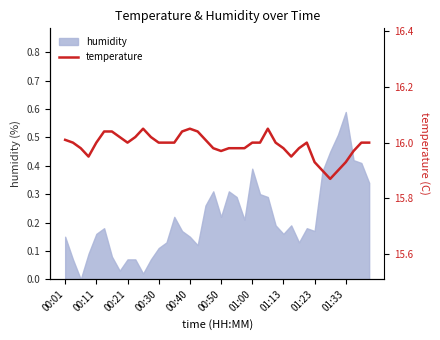

What is the ratio of the value at 15 to the value at 35?

1.0